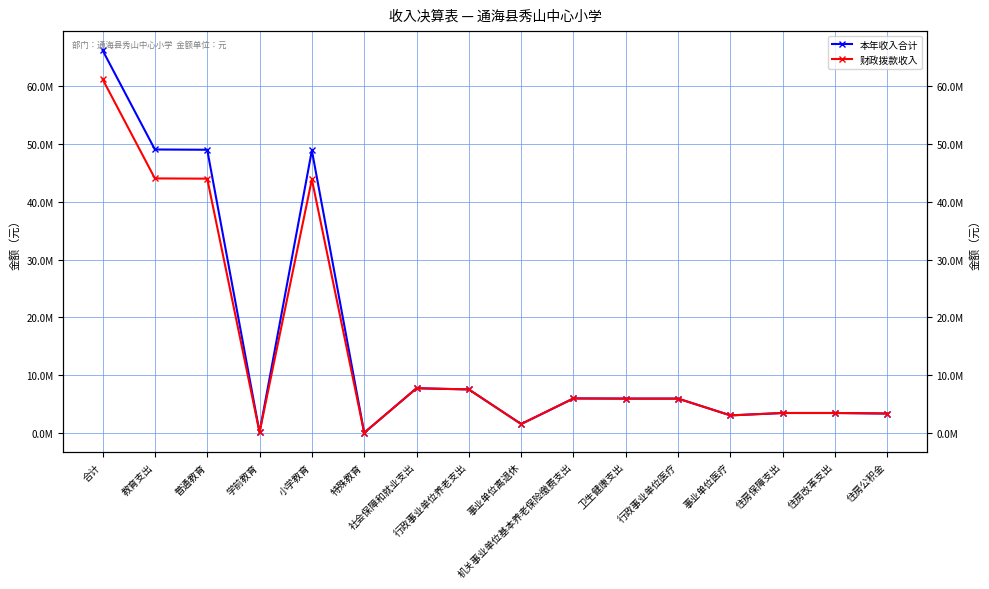

What is the difference between the second highest and second lowest values in the 本年收入合计 series?

48926453.1